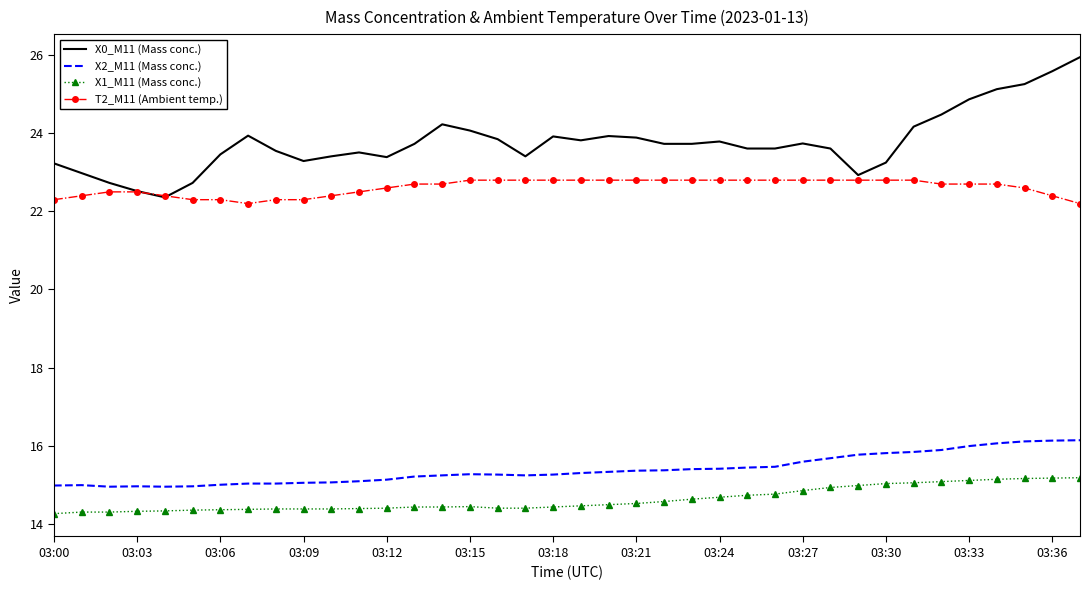

List the series in order of their peak value, highest first.

X0_M11 (Mass conc.), T2_M11 (Ambient temp.), X2_M11 (Mass conc.), X1_M11 (Mass conc.)